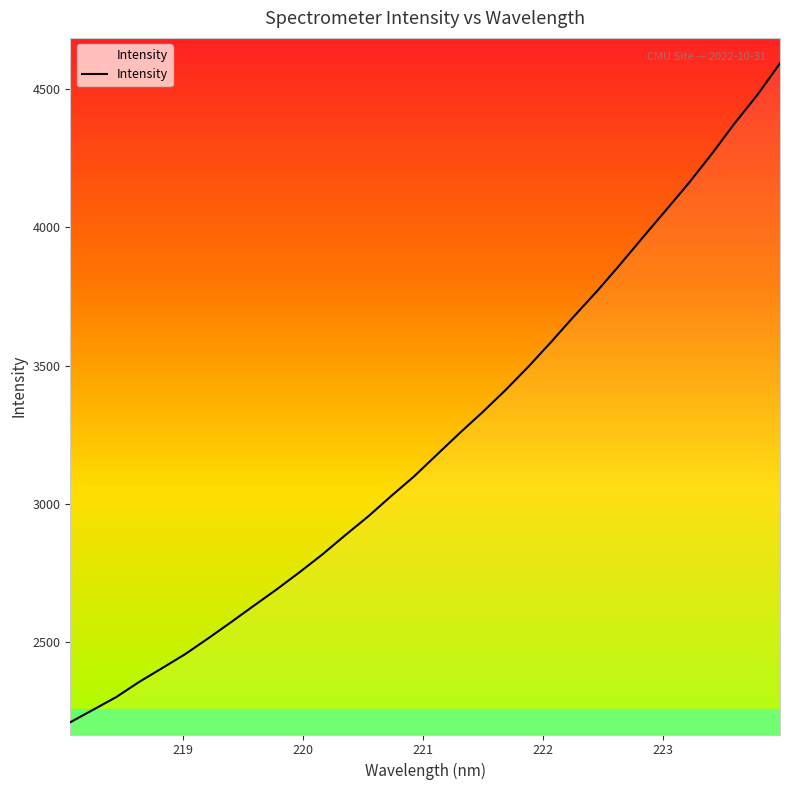

What is the difference between the maximum and minimum values?

2382.0